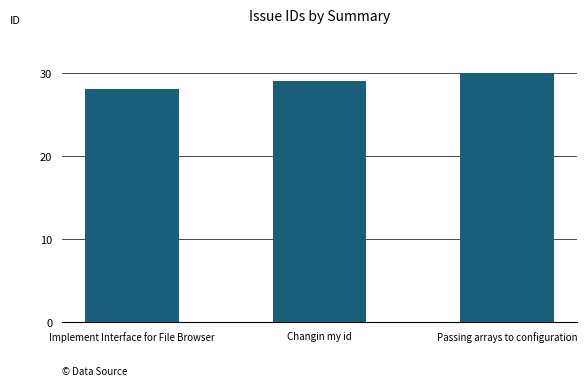

The chart shows a value of 28 at Implement Interface for File Browser. True or false?

True